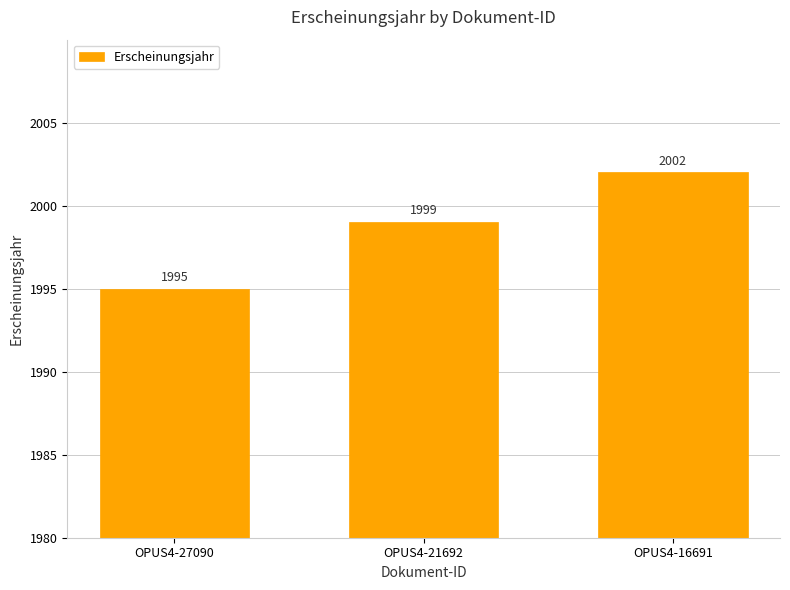

What is the difference between the maximum and minimum values?

7